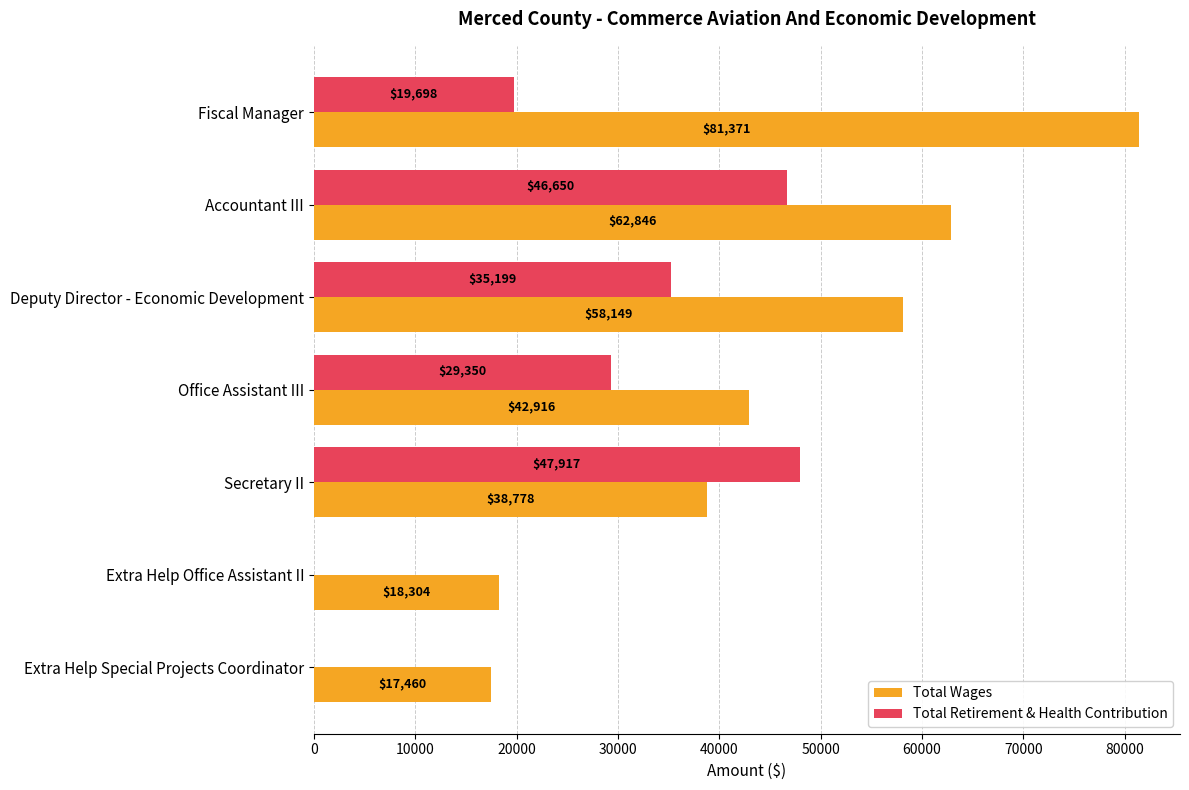

What are all the series names shown in the legend?

Total Wages, Total Retirement & Health Contribution